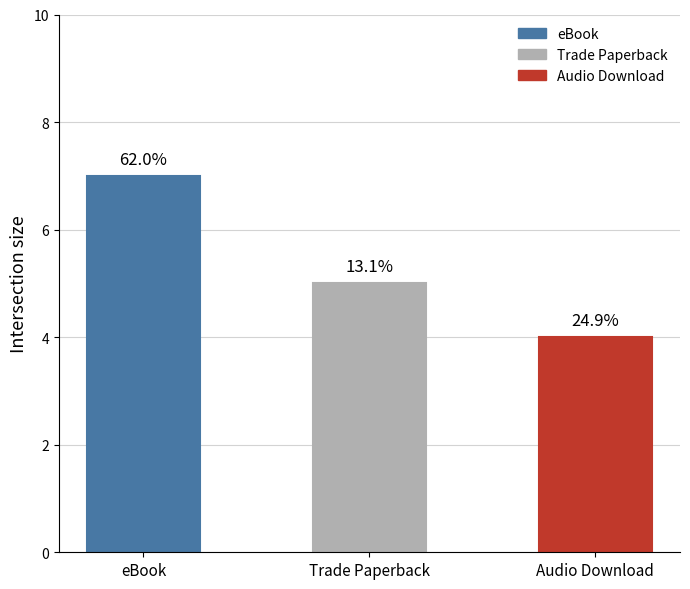

How many bars are there in total?

3